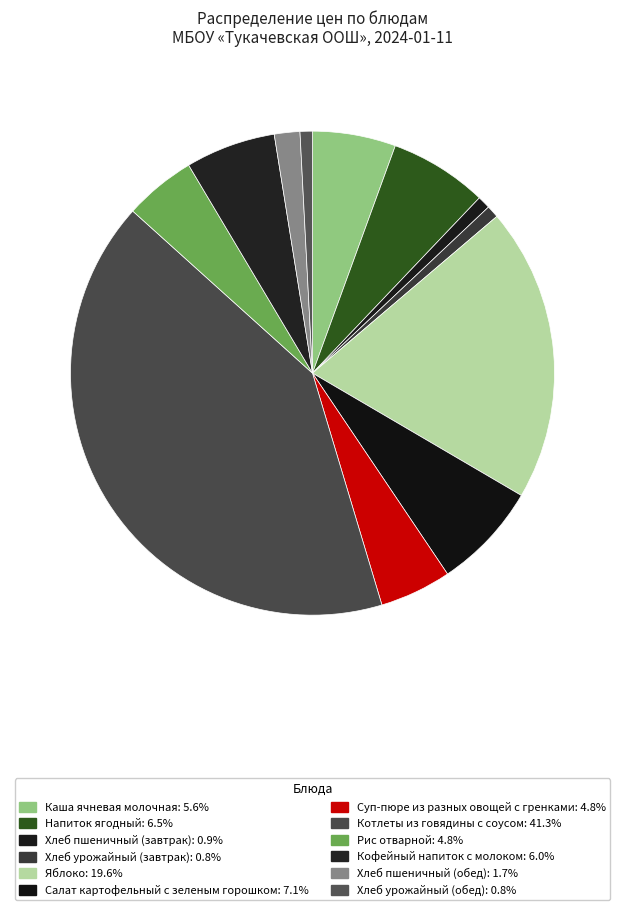

Does any single category account for the majority?

No